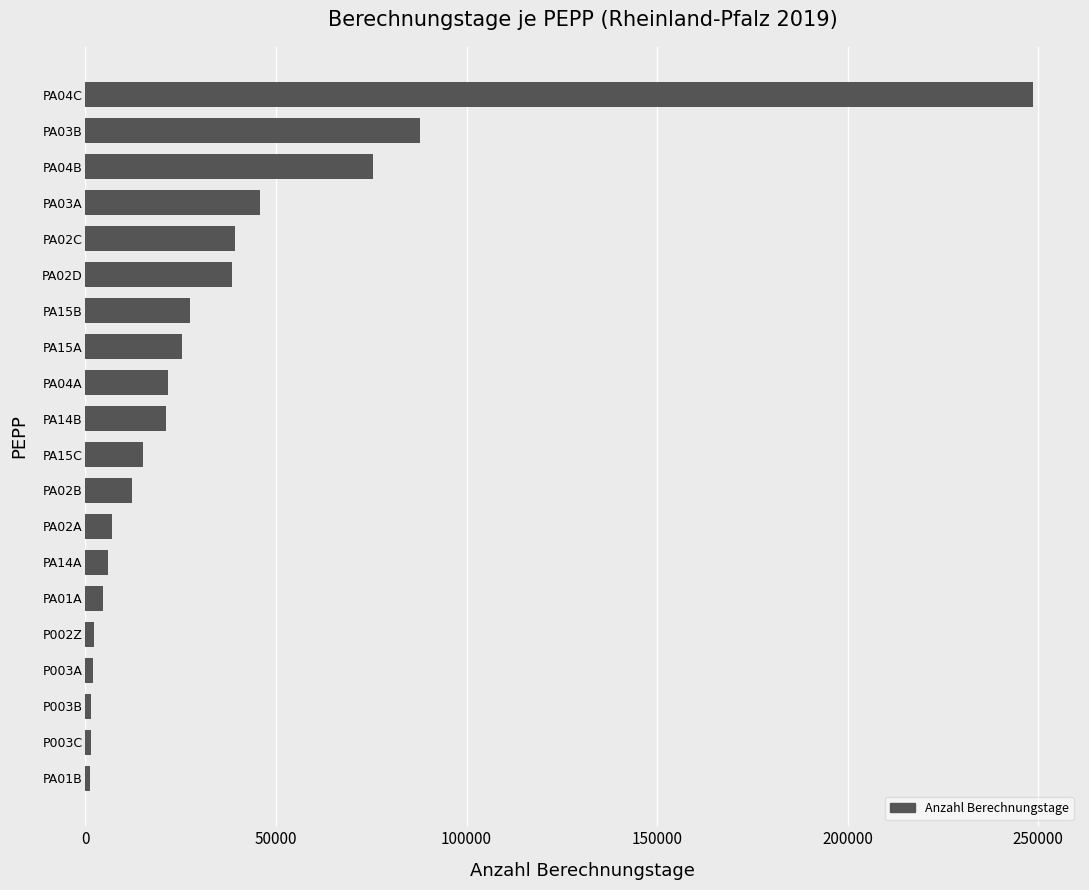

Is it true that the value at PA04C is 248514?

True